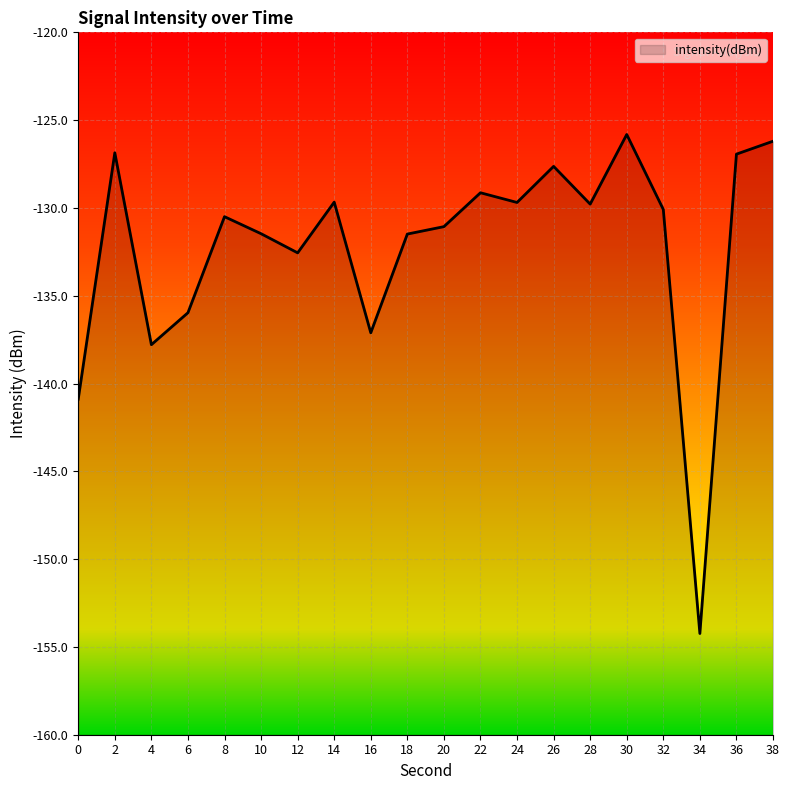

What is the change in value from 22 to 36?

+2.2